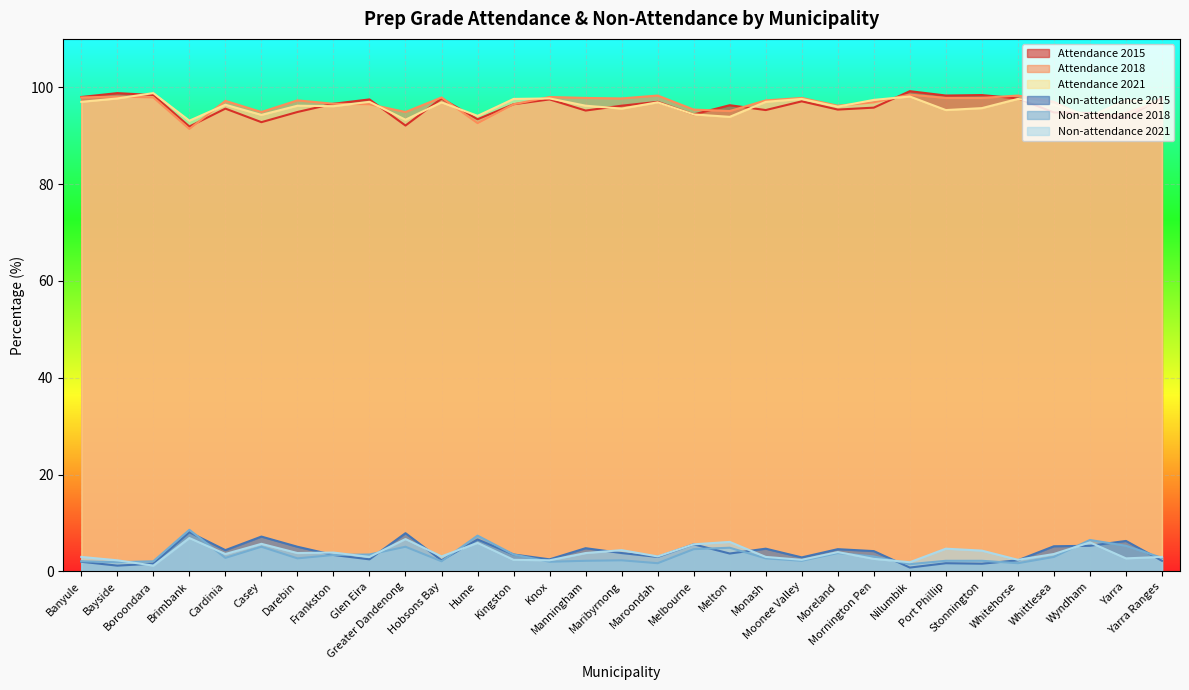

True or false: Non-attendance 2018 and Attendance 2021 intersect in this chart.

False